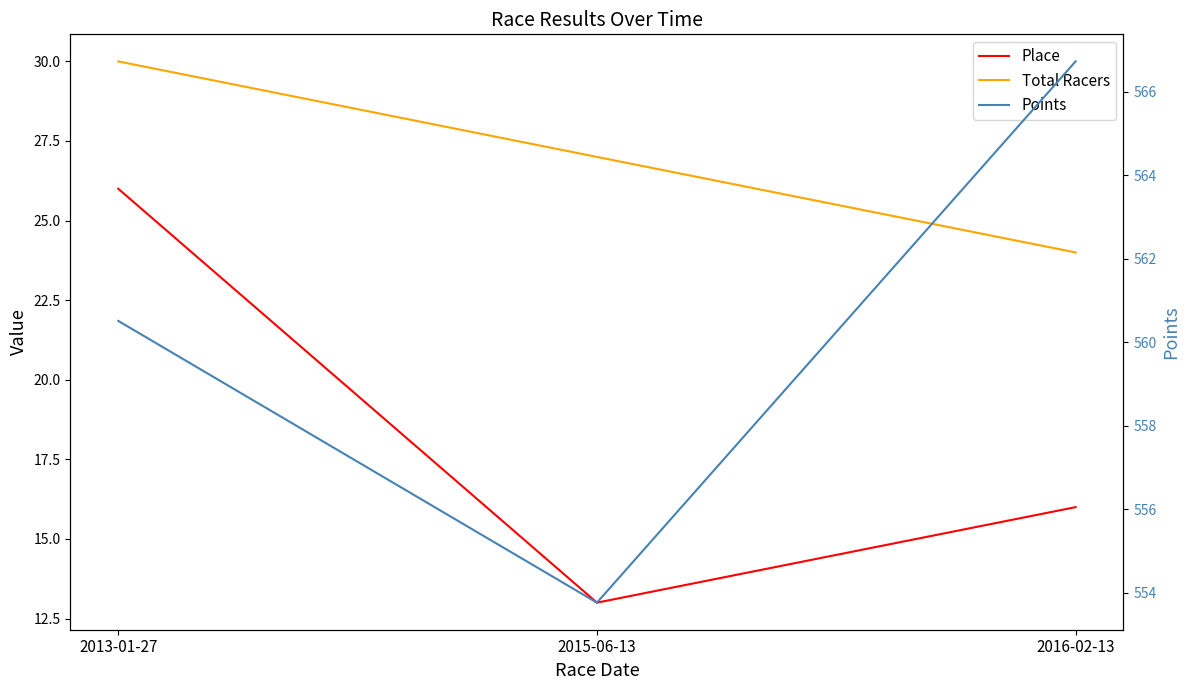

What is the sum of the Total Racers values at 2013-01-27 and 2016-02-13?

54.0